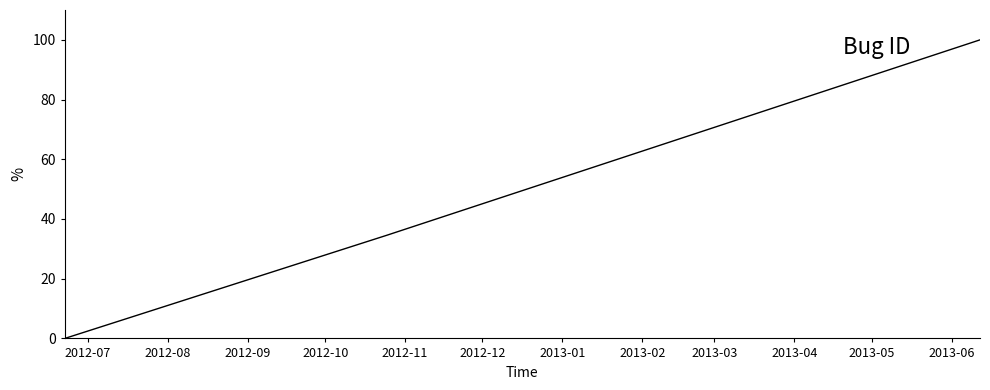

What is the greatest value displayed?

100.0